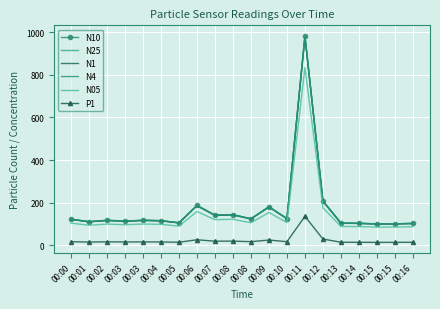

Which has a higher value, 00:12 or 00:04?

00:12